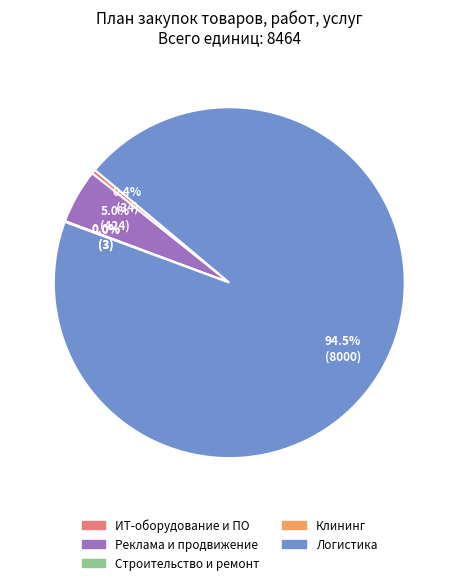

To the nearest percent, what is the average slice percentage?

20%